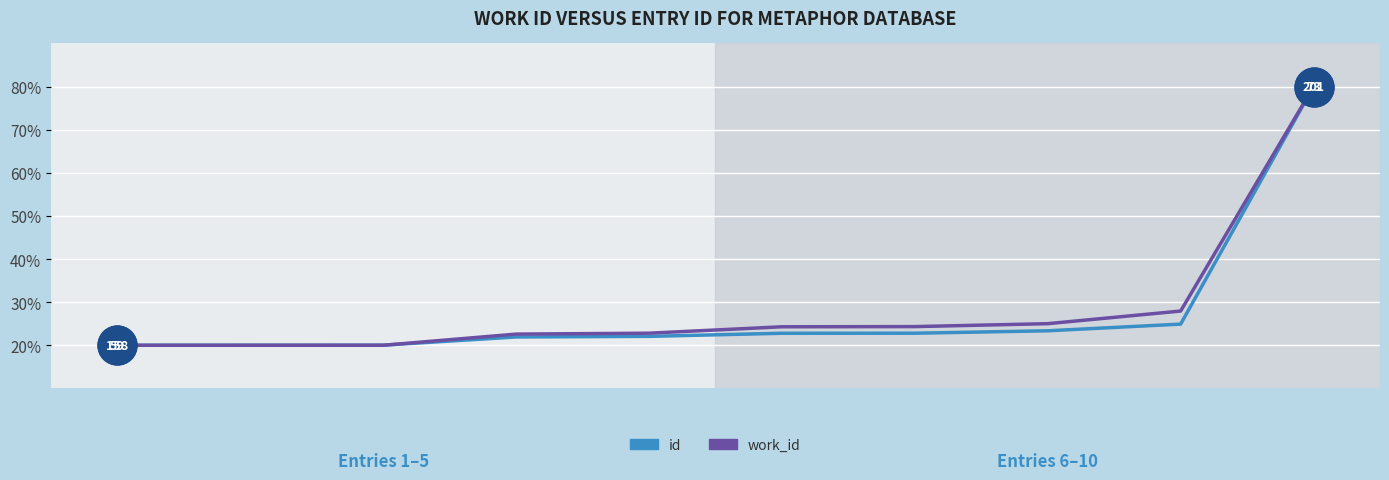

What is the maximum value shown in the chart?

80.0